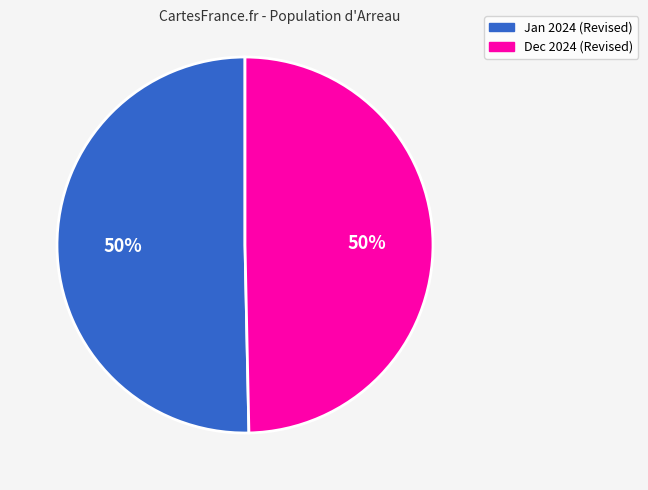

Is it true that Dec 2024 (Revised) is 58% of the pie?

False